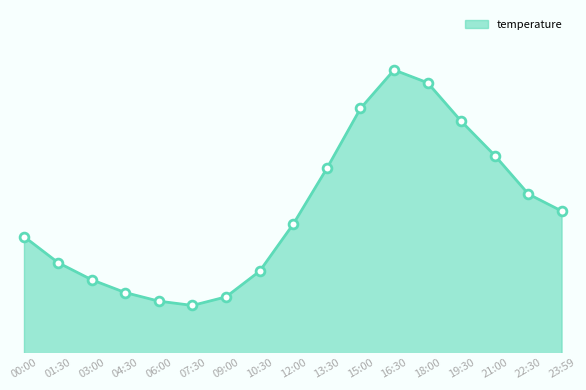

Does the chart have visible grid lines?

No